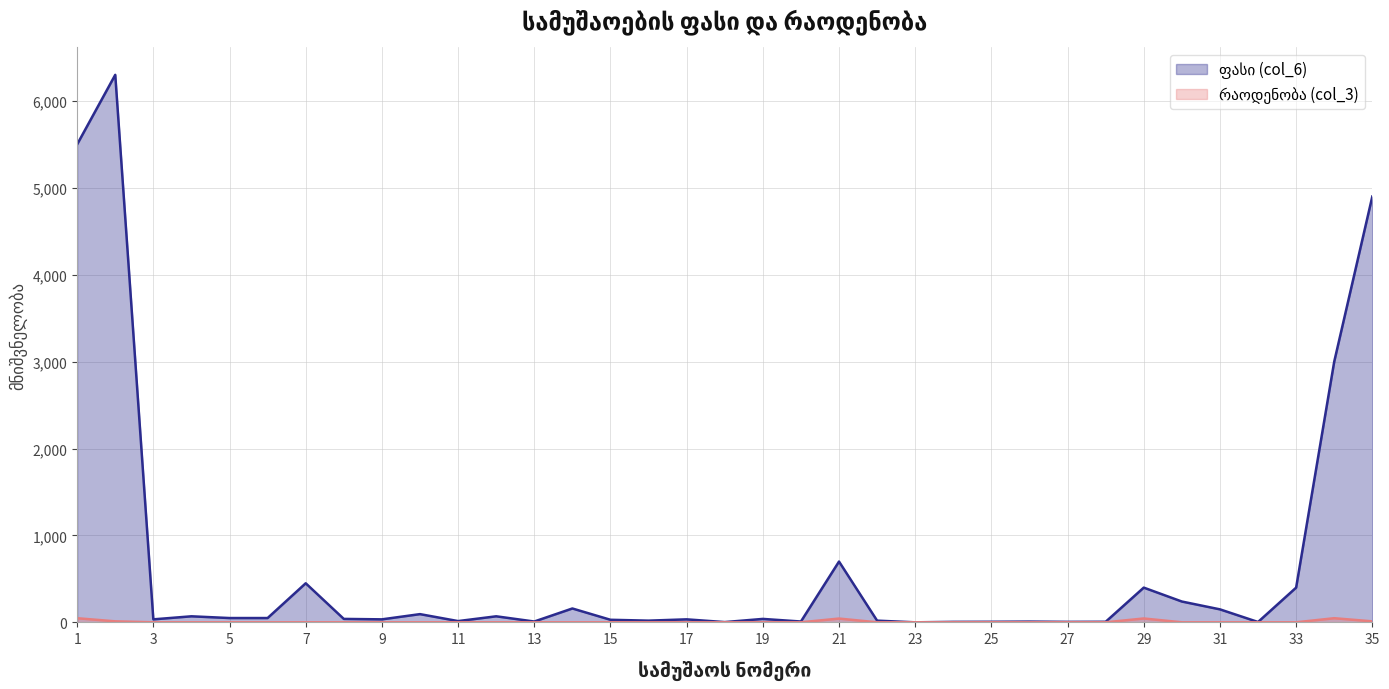

What is the average value of the რაოდენობა (col_3) series?

6.8